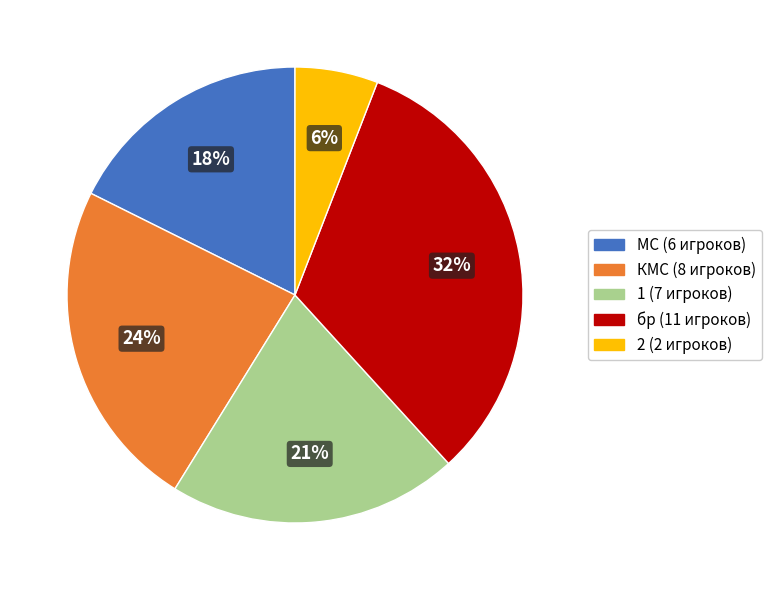

Which has a higher value, МС or 2?

МС